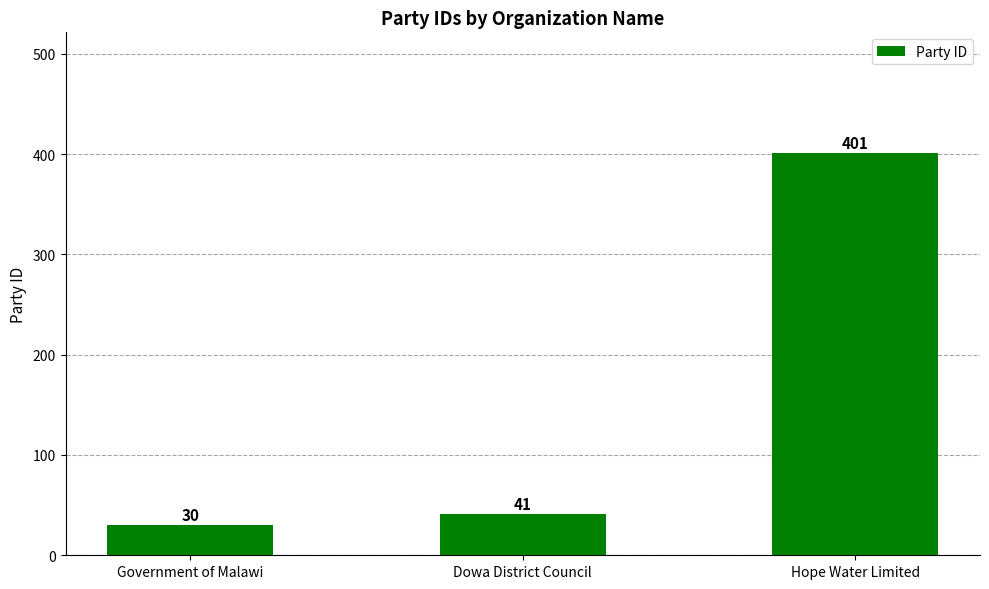

How many series are shown in this chart?

1